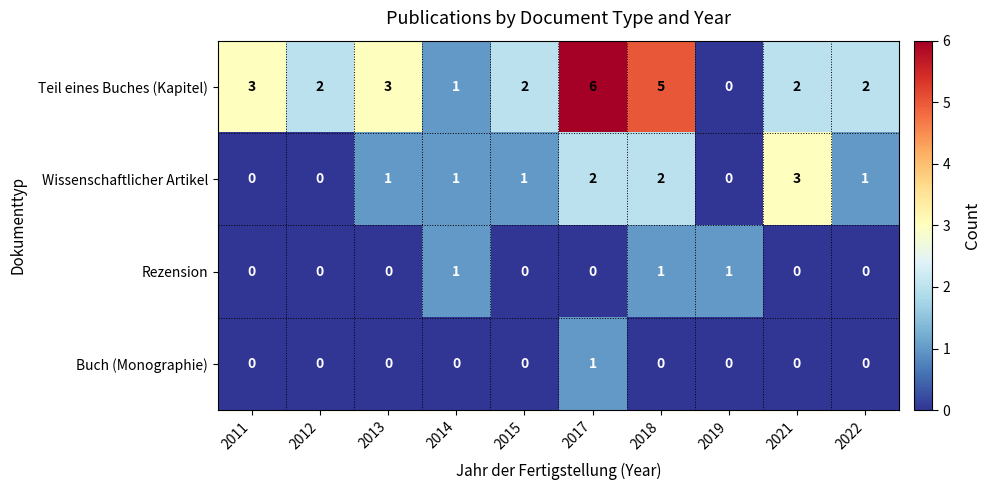

What is the highest value of the Wissenschaftlicher Artikel series?

3